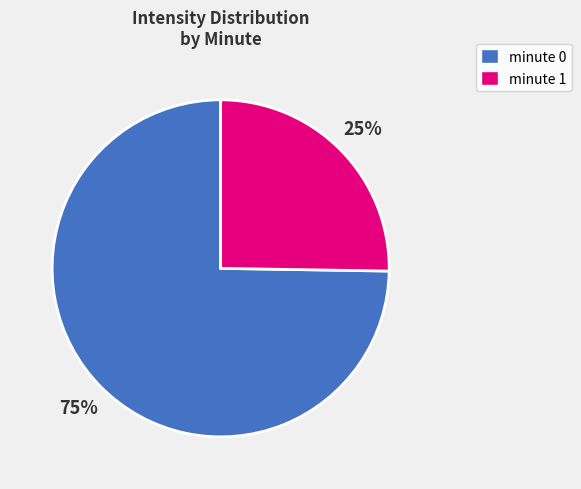

True or false: minute 0 accounts for 84% of the total.

False